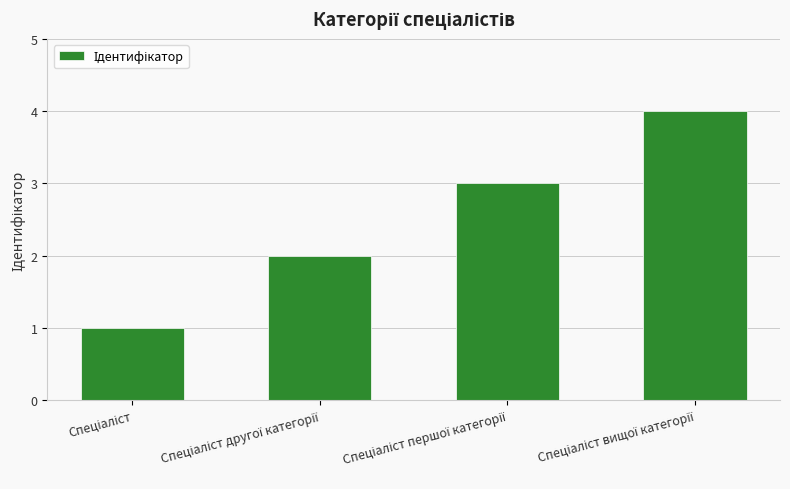

What is the difference between the maximum and minimum values?

3